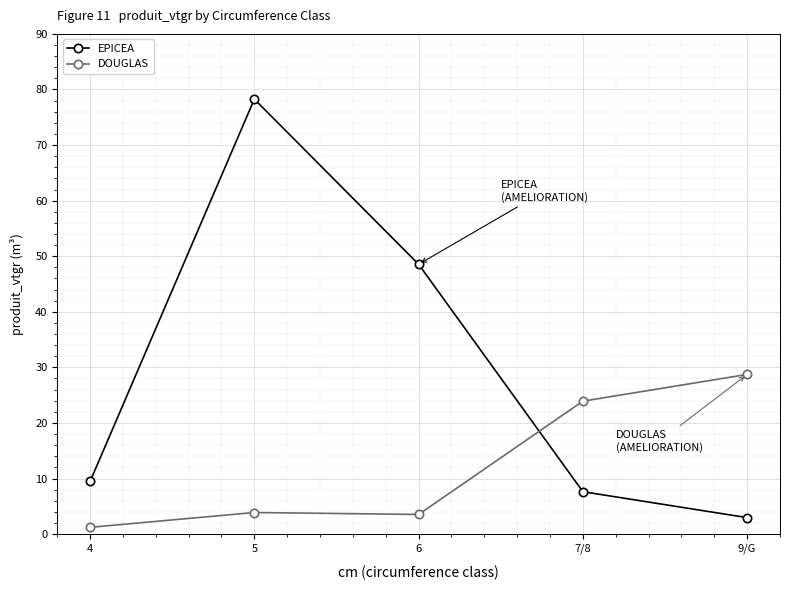

At how many categories does at least one series exceed 38?

2